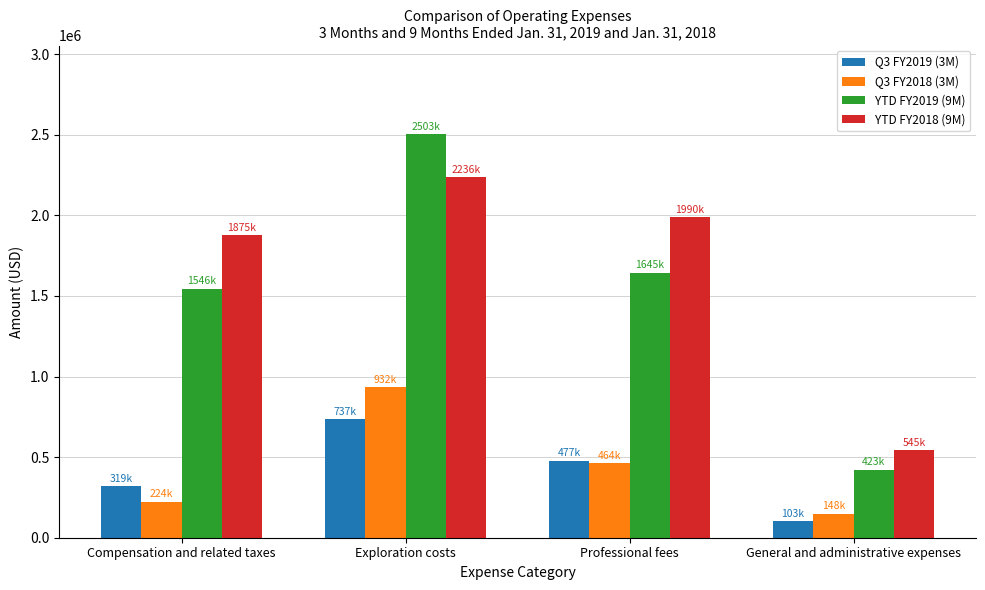

What is the label of the 3rd bar from the left?

Professional fees